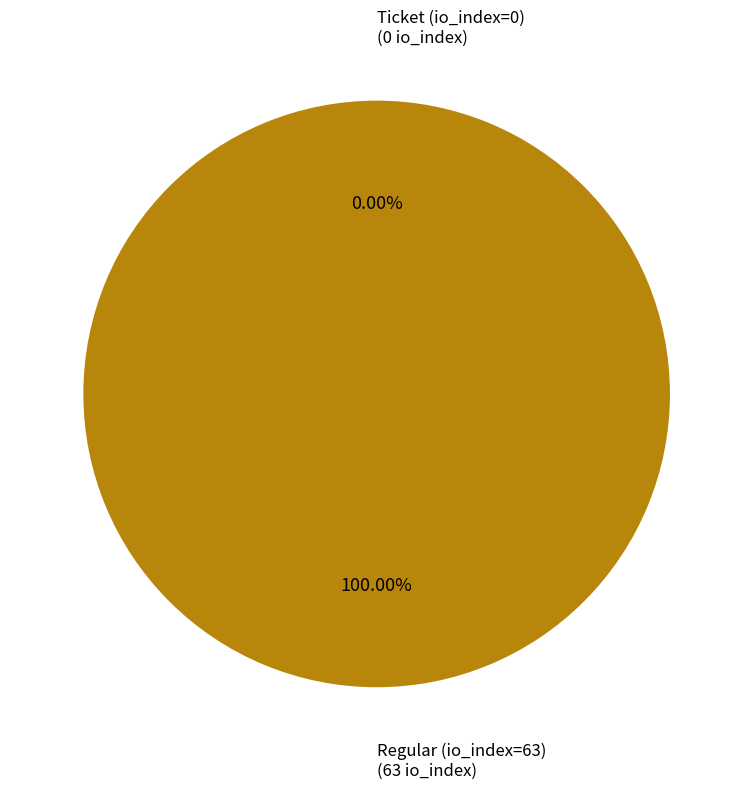

What is the smallest slice in the pie chart?

Ticket (io_index=0)